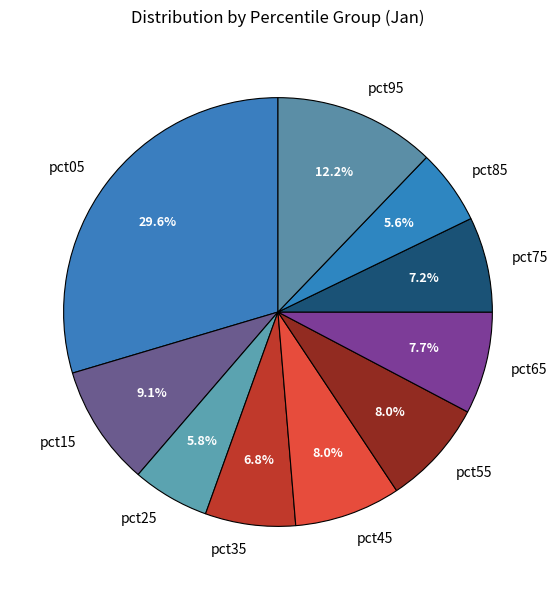

Which category has the biggest portion of the pie?

pct05